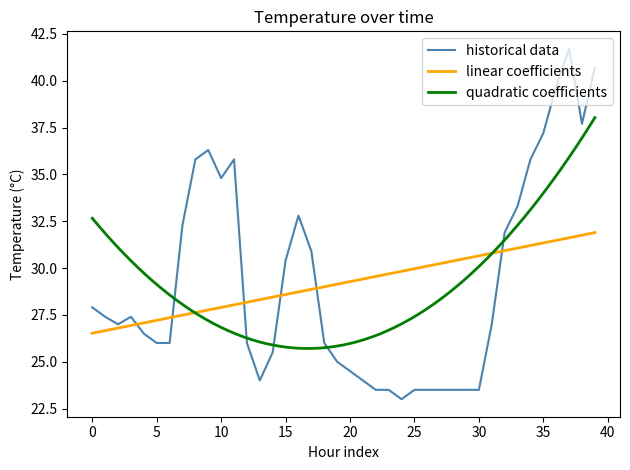

The value at 35 is 61.6. True or false?

False